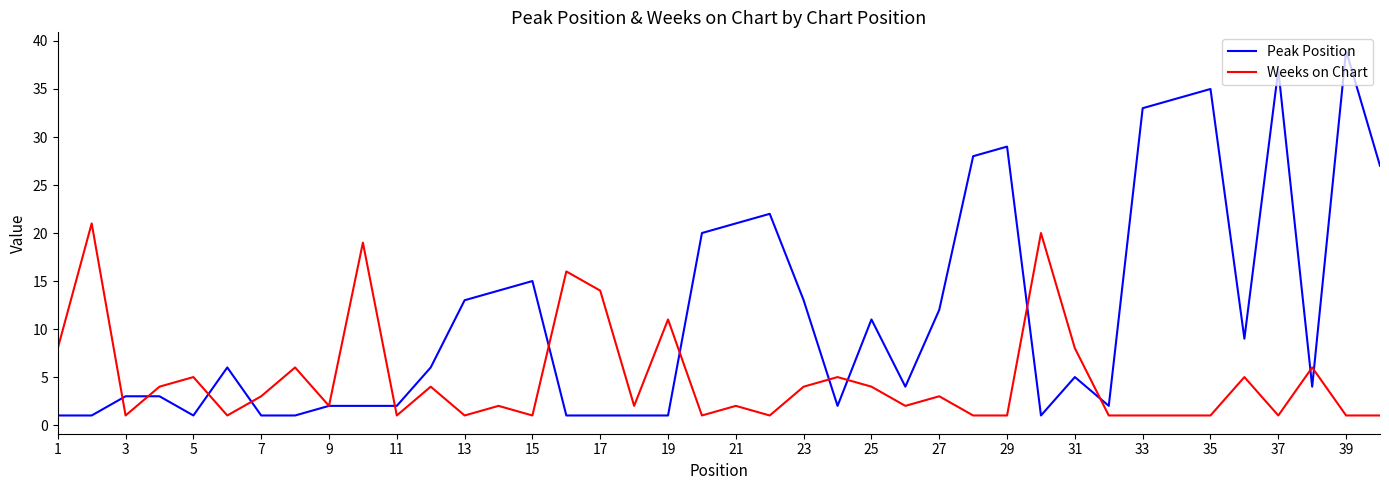

Rank the series by their maximum value, from highest to lowest.

Peak Position, Weeks on Chart